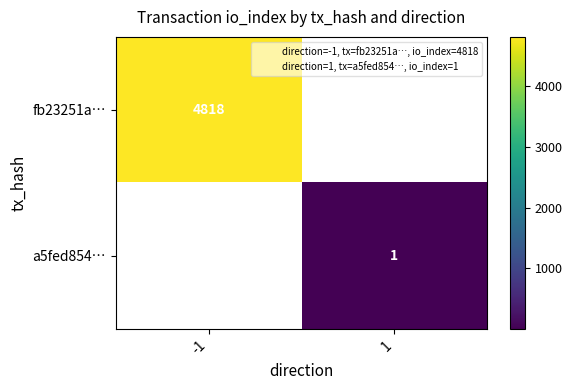

At which category does the chart reach its minimum across all series?

1